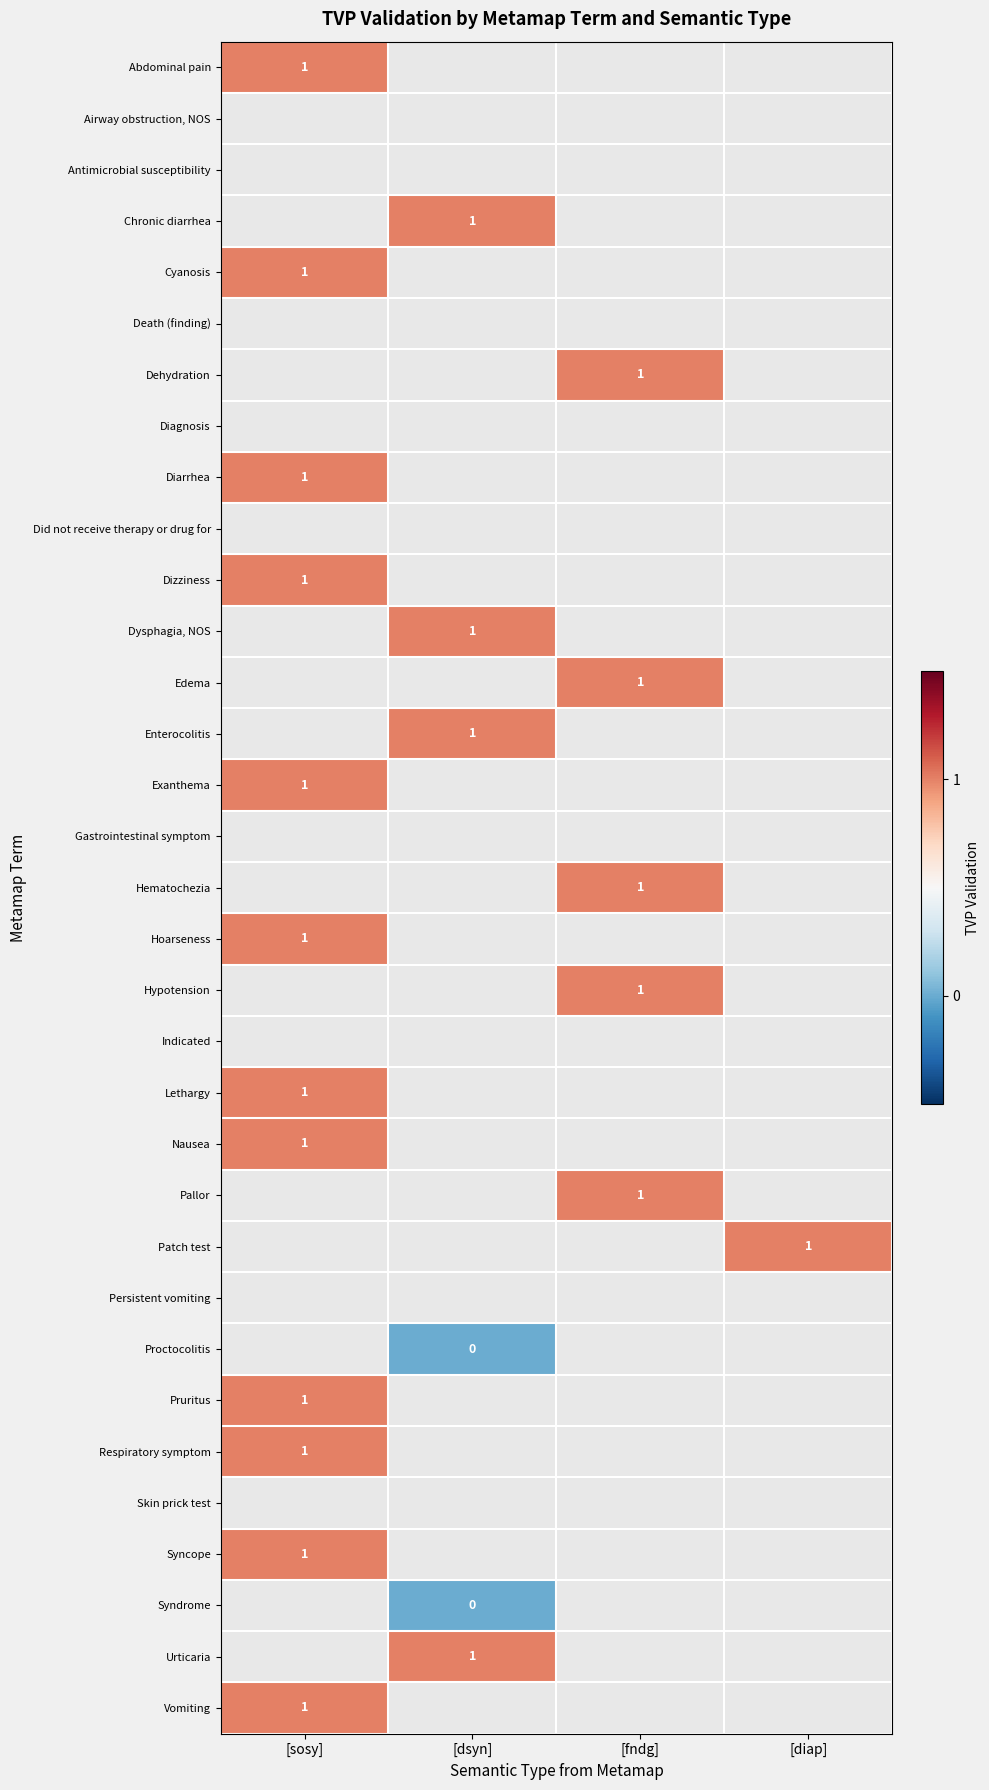

True or false: Cyanosis has a value of 1 at [sosy].

True